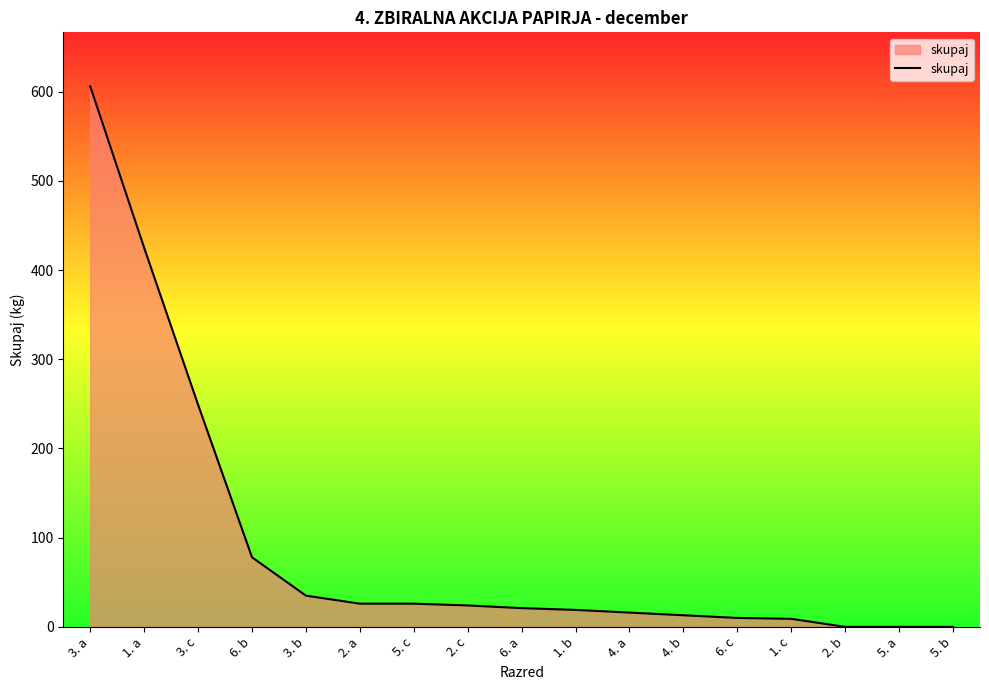

Which category has the highest value across all series?

3. a